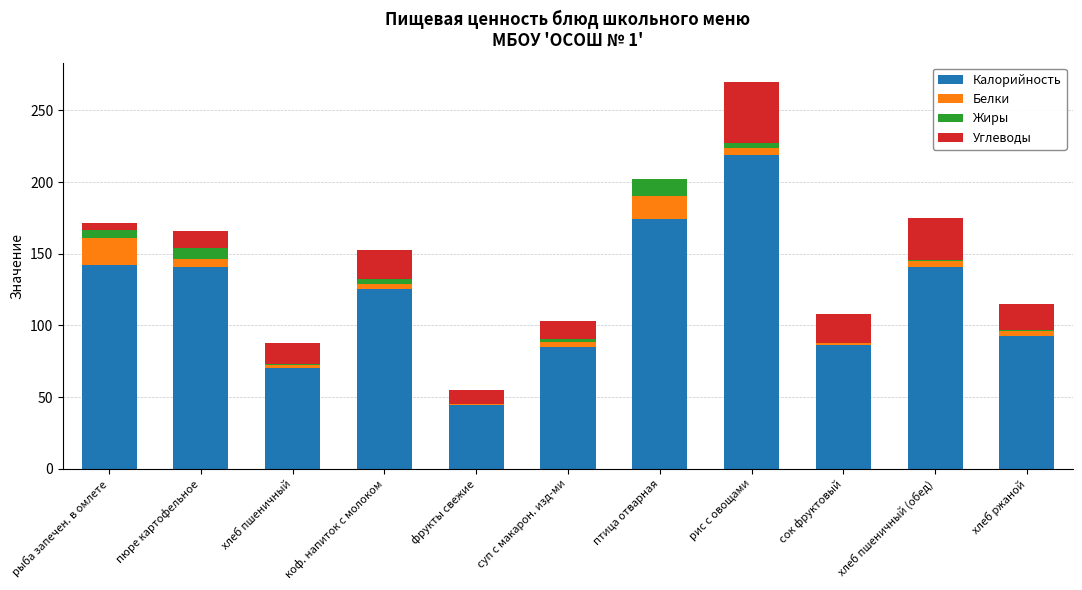

Is it true that Калорийность equals 174.0 at птица отварная?

True